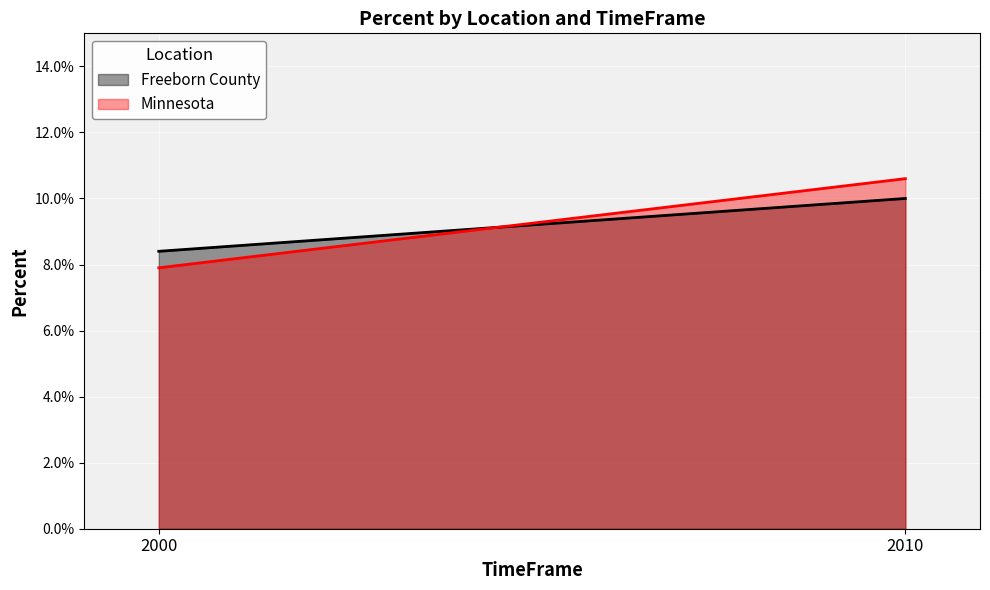

The value of Minnesota at 2010 is 0.1. True or false?

False